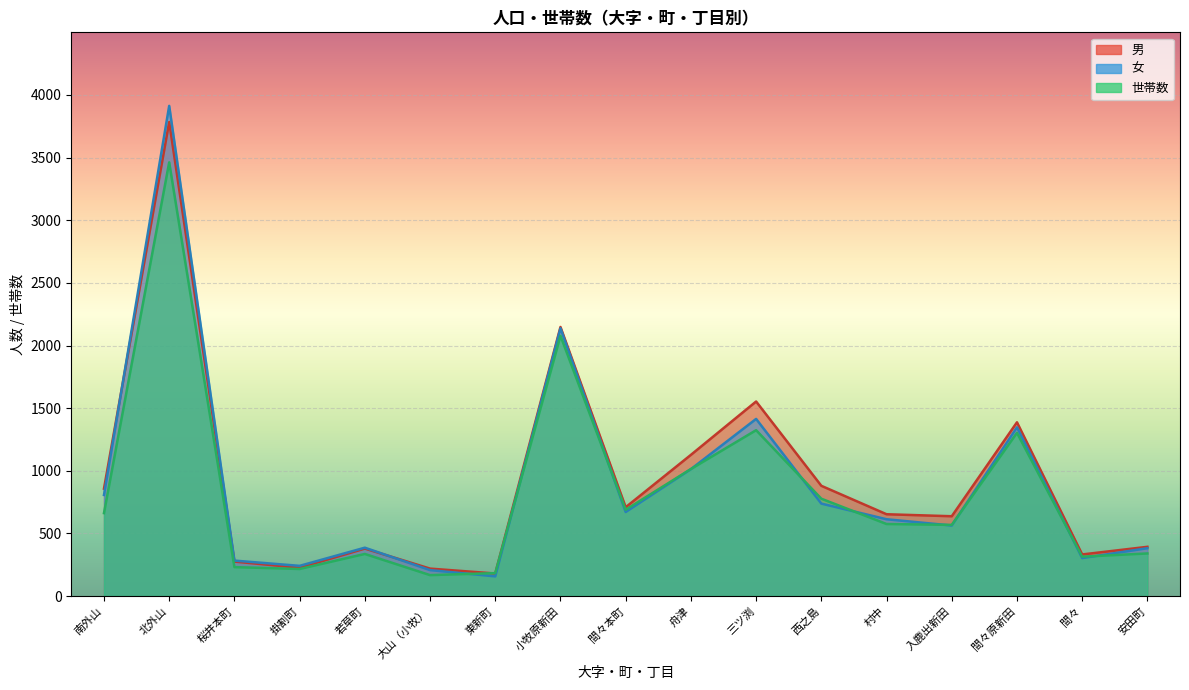

How many distinct data groups are displayed?

3